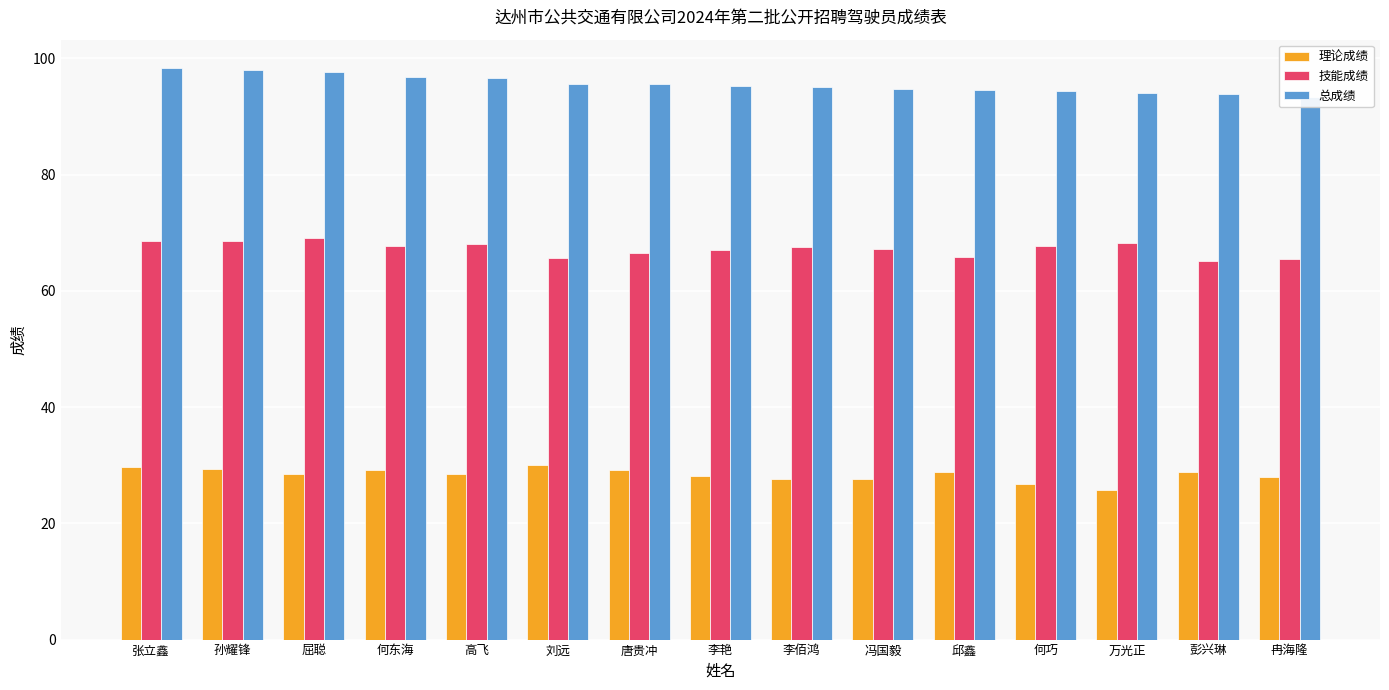

At how many categories does at least one series exceed 52?

15